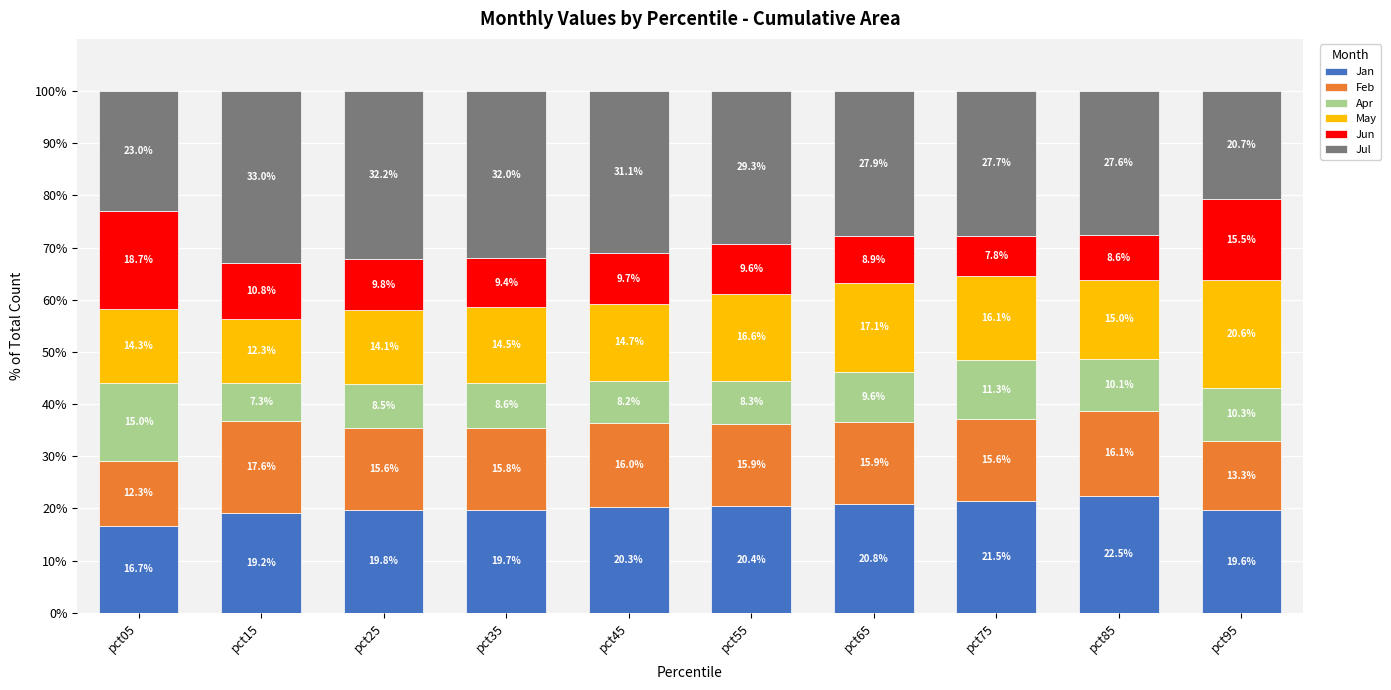

The Jan series shows 31.2 at pct15. True or false?

False